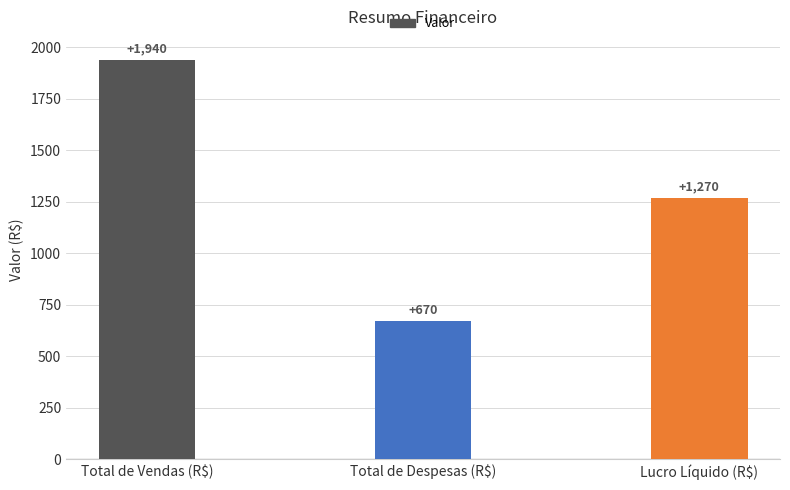

What is the sum of all values?

3880